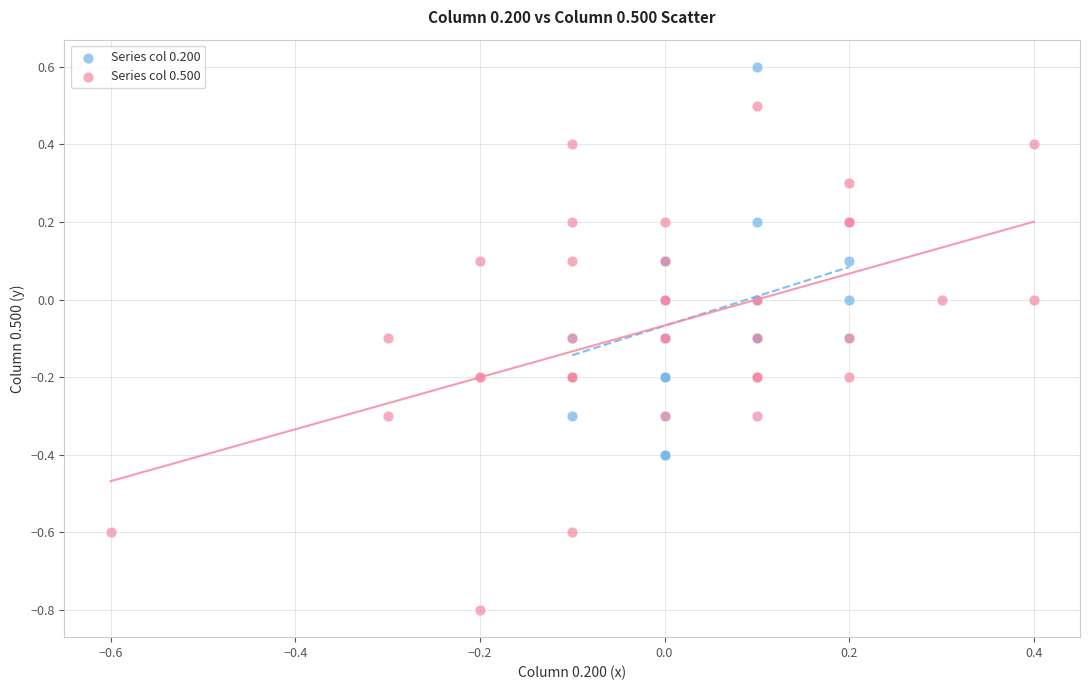

Which series has the largest Y range (max minus min)?

Series col 0.500